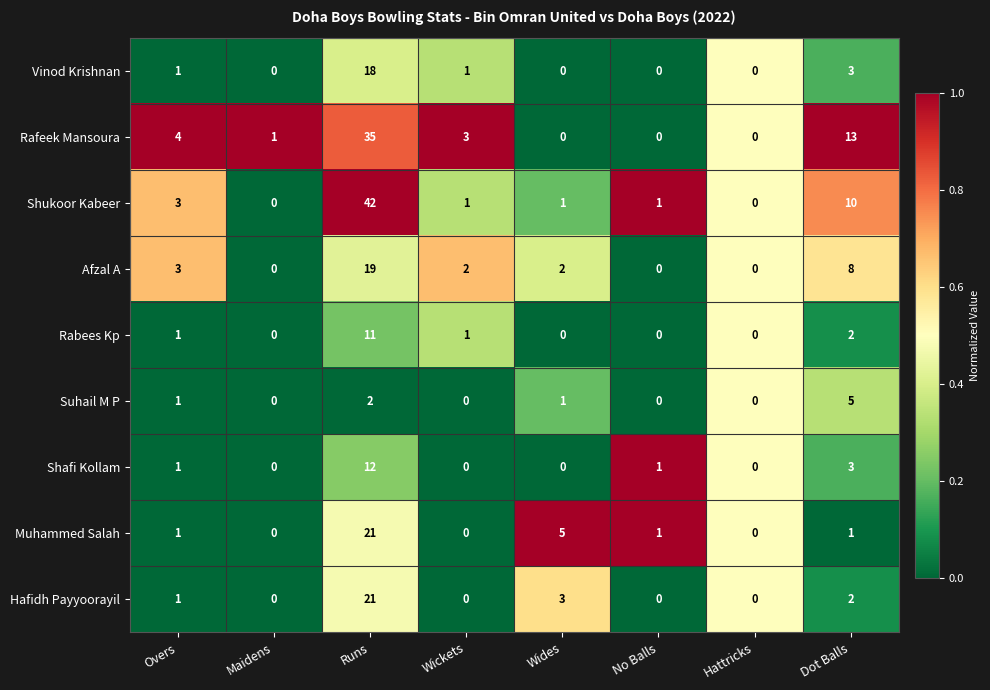

What is the total value across all series at Wickets?

8